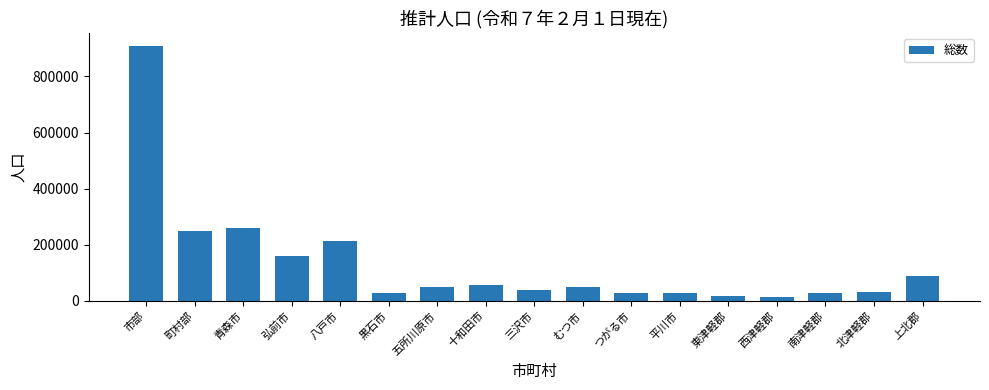

The chart shows a value of 14299 at 西津軽郡. True or false?

True